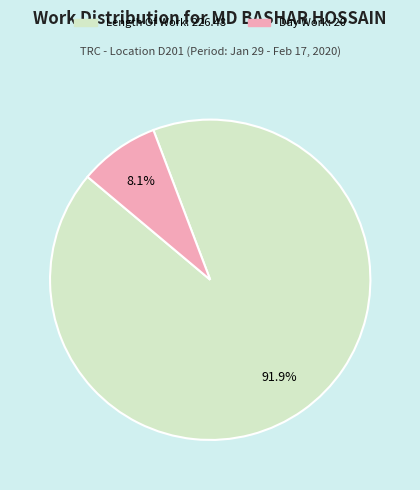

Is there a majority slice in this chart?

Yes